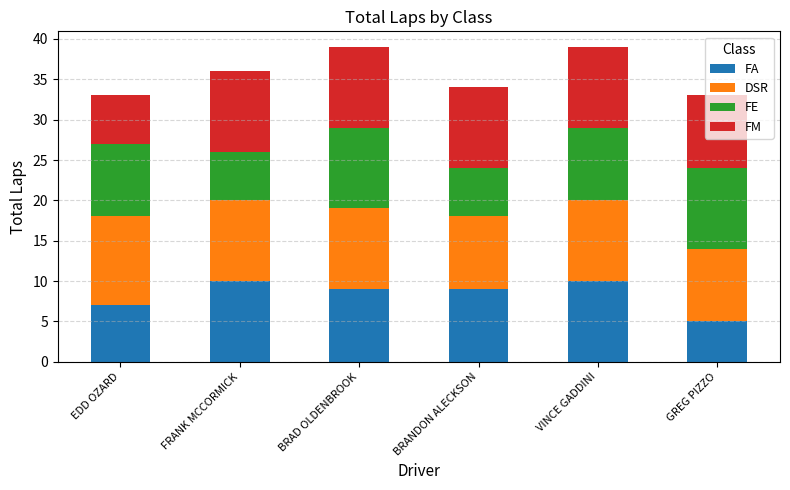

At which label does FA reach its minimum?

GREG PIZZO